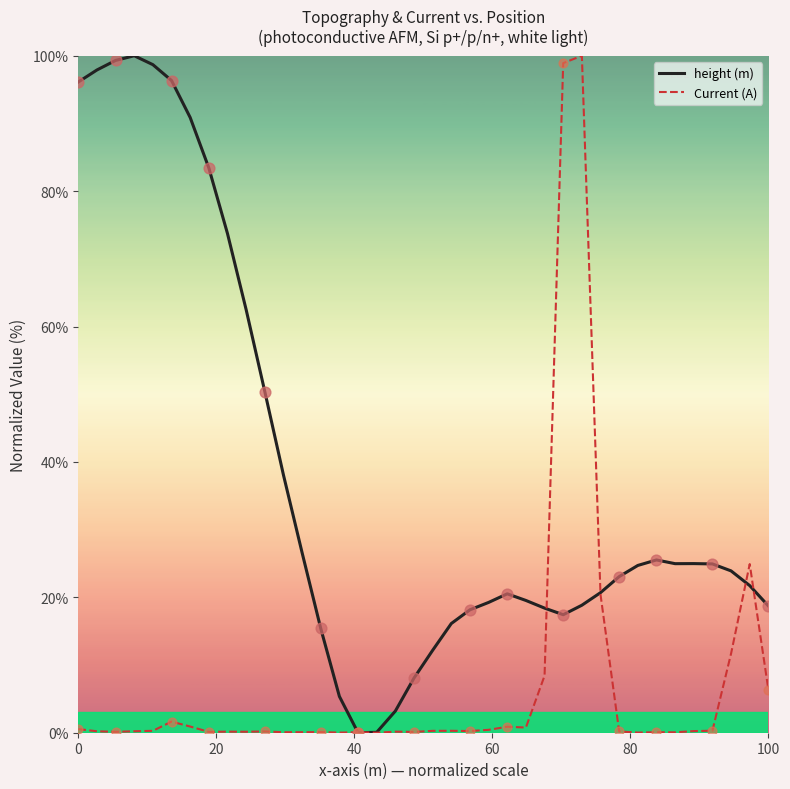

What are all the series names shown in the legend?

height (m), Current (A)